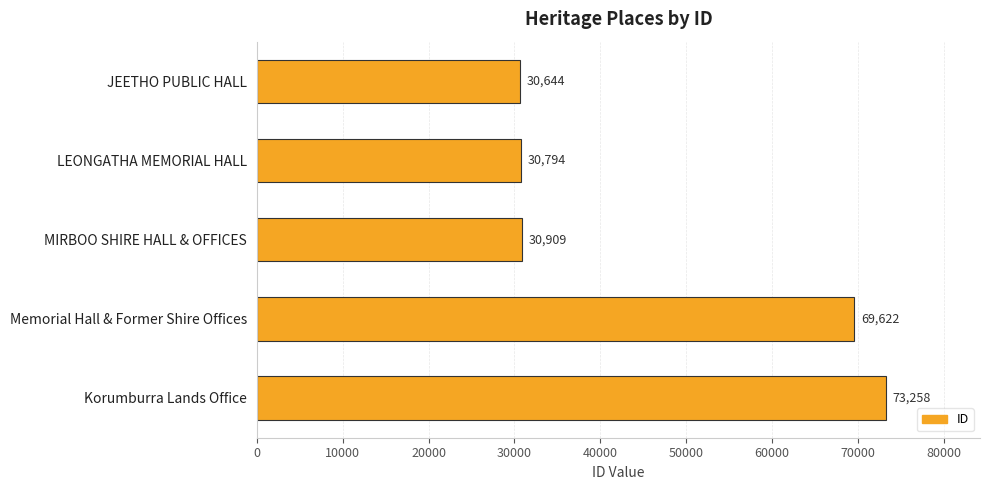

Reading bottom to top, extract all data points from this chart.

73258	69622	30909	30794	30644